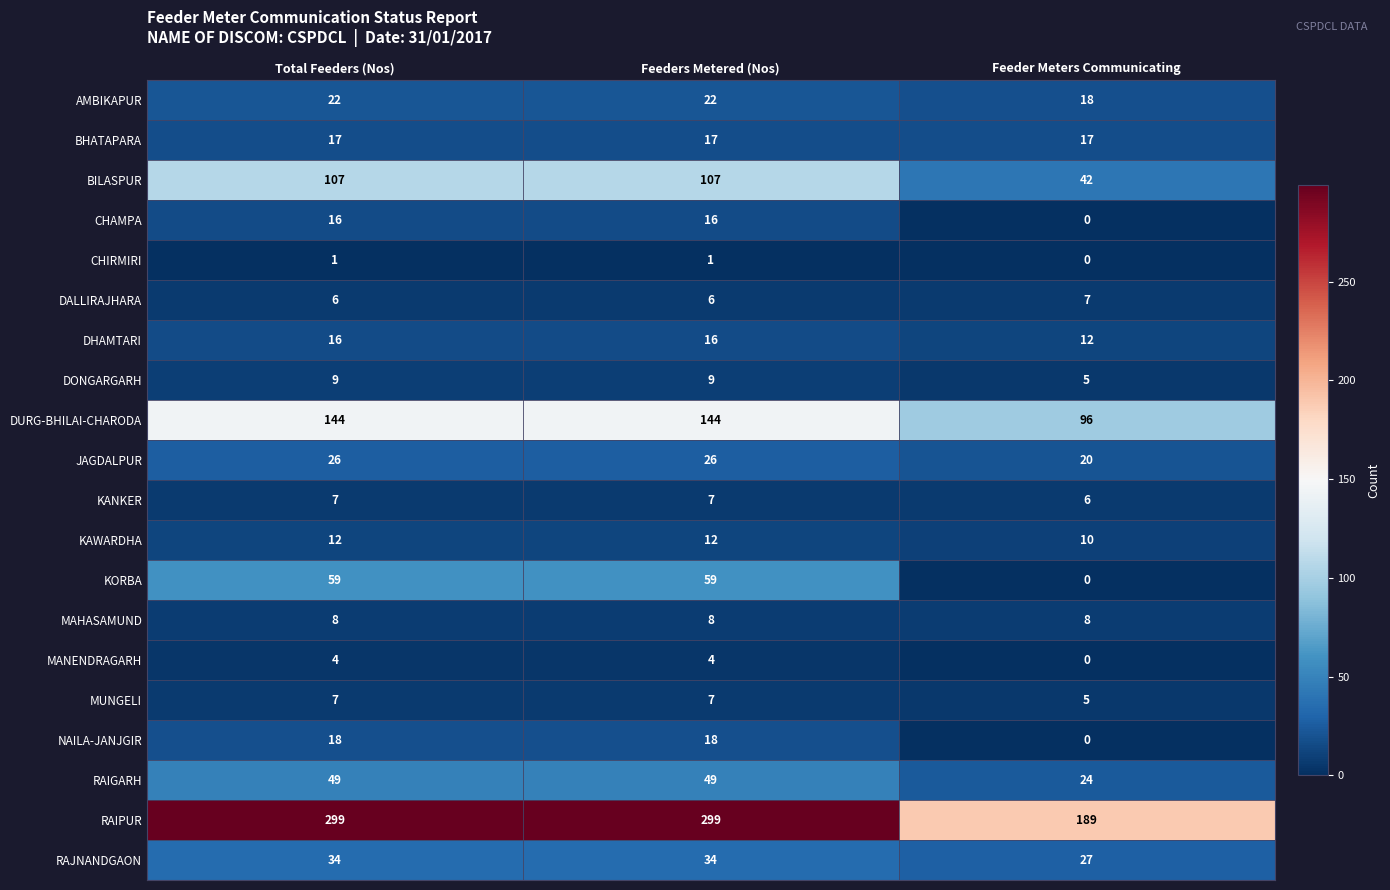

What is the difference between the highest and lowest values at Feeder Meters Communicating?

189